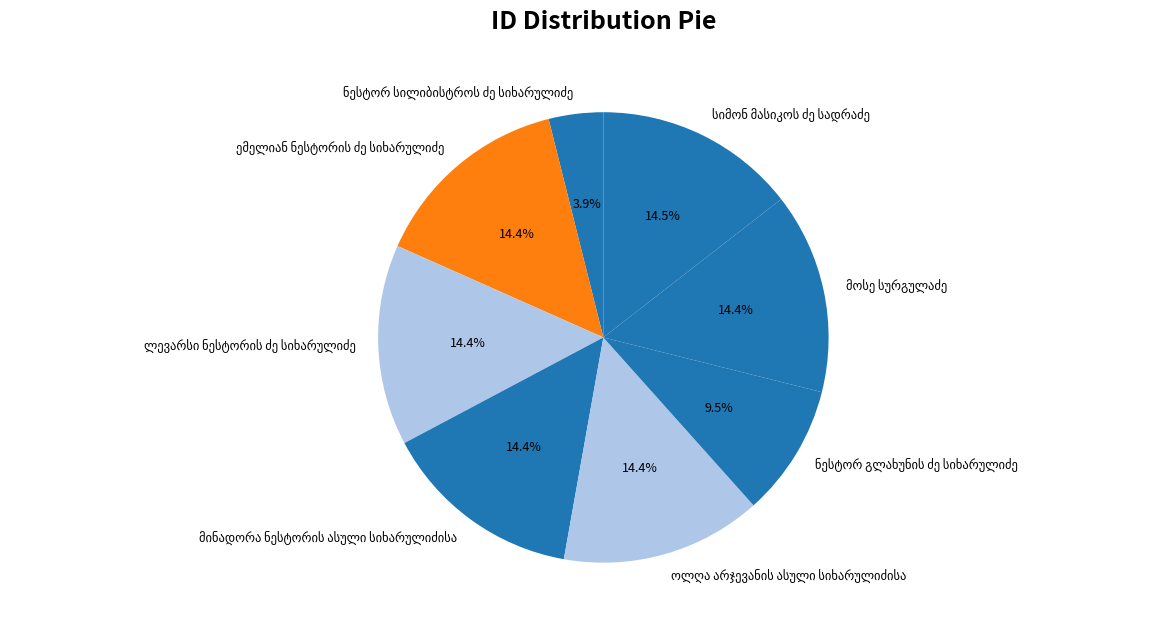

Is there a majority slice in this chart?

No